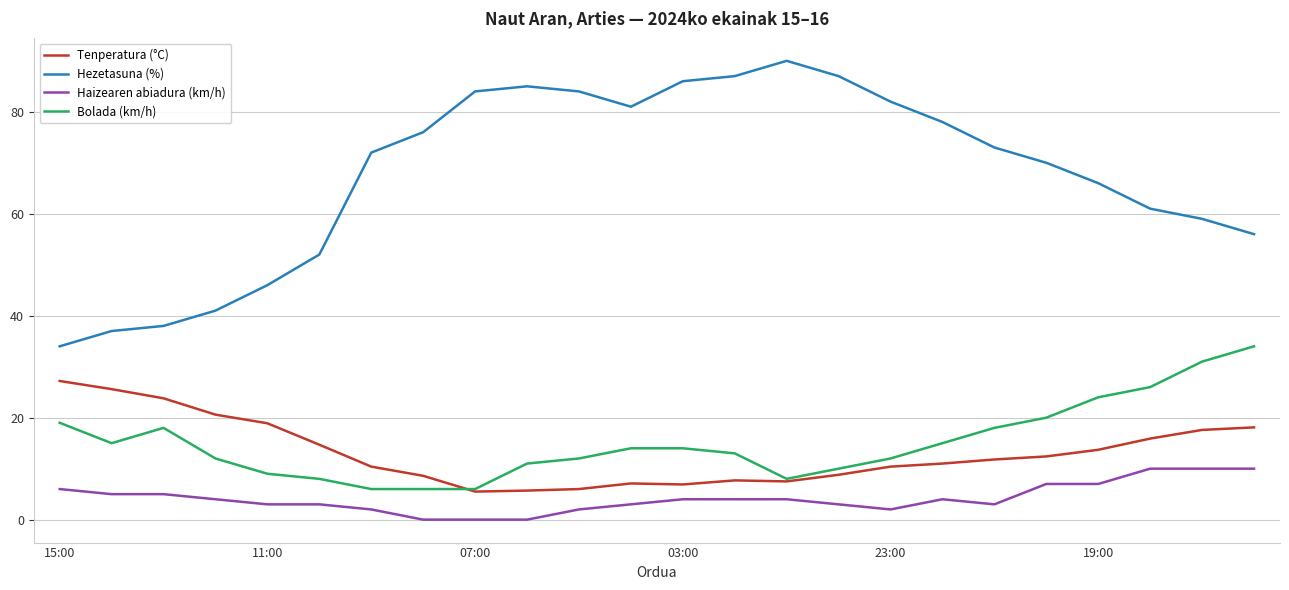

What is the maximum value shown in the chart?

90.0